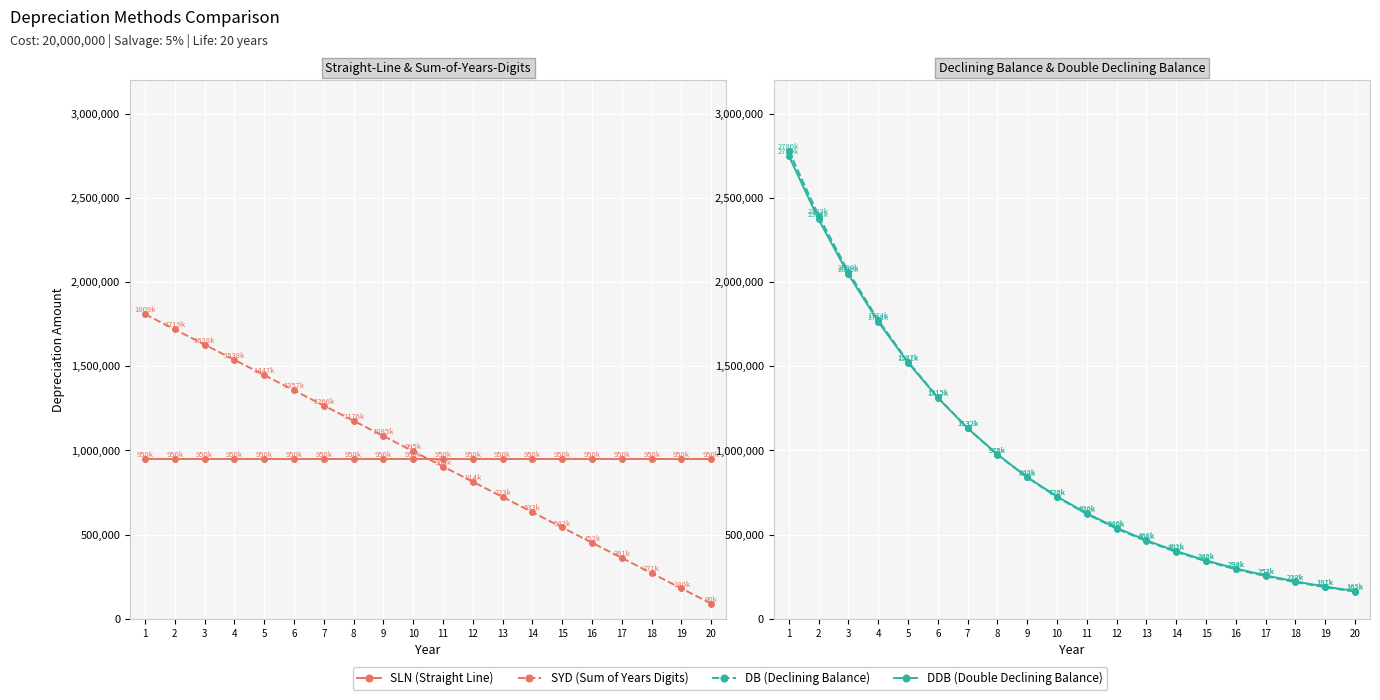

Reading right to left, transcribe all the data shown in this chart.

SLN (Straight Line): 20=950000.0	19=950000.0	18=950000.0	17=950000.0	16=950000.0	15=950000.0	14=950000.0	13=950000.0	12=950000.0	11=950000.0	10=950000.0	9=950000.0	8=950000.0	7=950000.0	6=950000.0	5=950000.0	4=950000.0	3=950000.0	2=950000.0	1=950000.0
SYD (Sum of Years Digits): 20=90476.2	19=180952.4	18=271428.6	17=361904.8	16=452381.0	15=542857.1	14=633333.3	13=723809.5	12=814285.7	11=904761.9	10=995238.1	9=1085714.3	8=1176190.5	7=1266666.7	6=1357142.9	5=1447619.1	4=1538095.2	3=1628571.4	2=1719047.6	1=1809523.8
DB (Declining Balance): 20=161864.7	19=187975.6	18=218322.4	17=253568.5	16=294504.6	15=342049.5	14=397270.0	13=461405.3	12=535894.7	11=622409.6	10=722891.6	9=839595.3	8=975139.7	7=1132566.5	6=1315408.2	5=1527768.0	4=1774411.1	3=2060872.4	2=2393580.0	1=2780000.0
DDB (Double Declining Balance): 20=165535.0	19=191865.4	18=222452.6	17=257916.0	16=299033.1	15=346705.0	14=401976.8	13=466060.1	12=540359.6	11=626503.8	10=726381.2	9=842181.2	8=976441.9	7=1132106.6	6=1312587.3	5=1521840.4	4=1764452.6	3=2045742.2	2=2371875.0	1=2750000.0